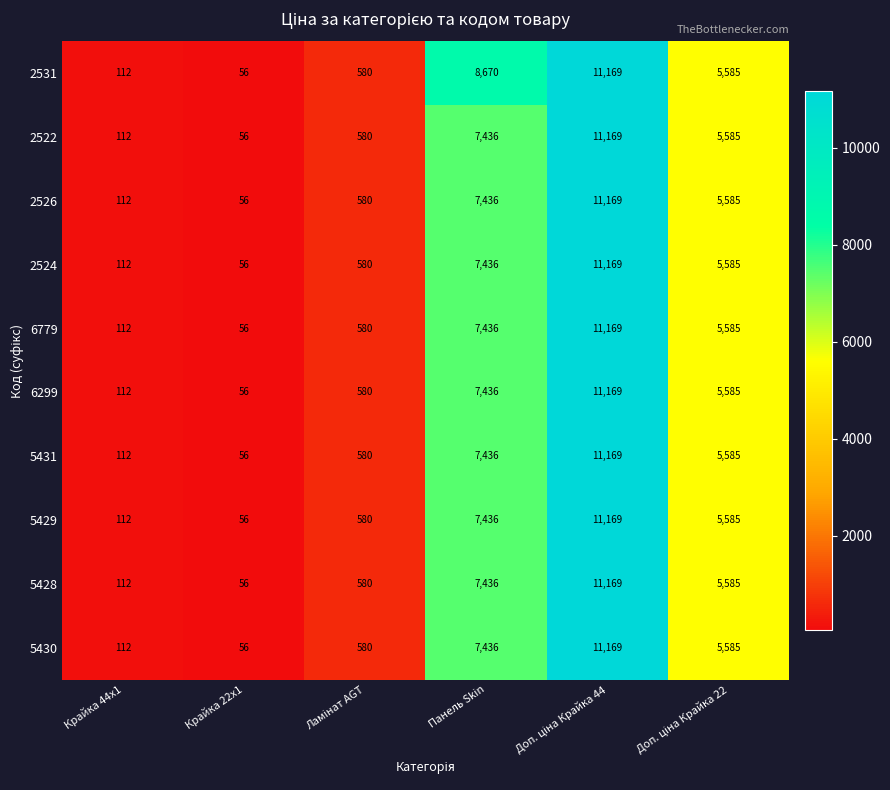

What is the total value across all series at Крайка 22x1?

560